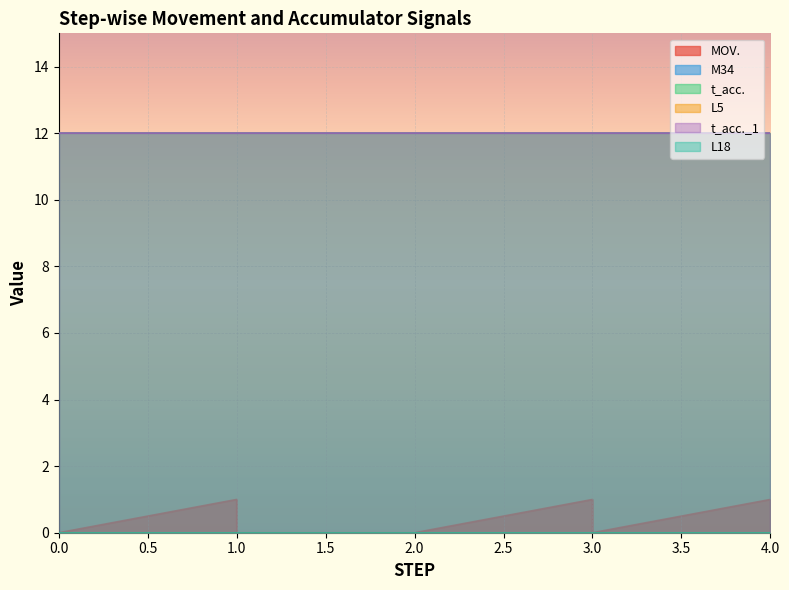

At 0, list the series in order from smallest to largest.

MOV., M34, L5, L18, t_acc., t_acc._1